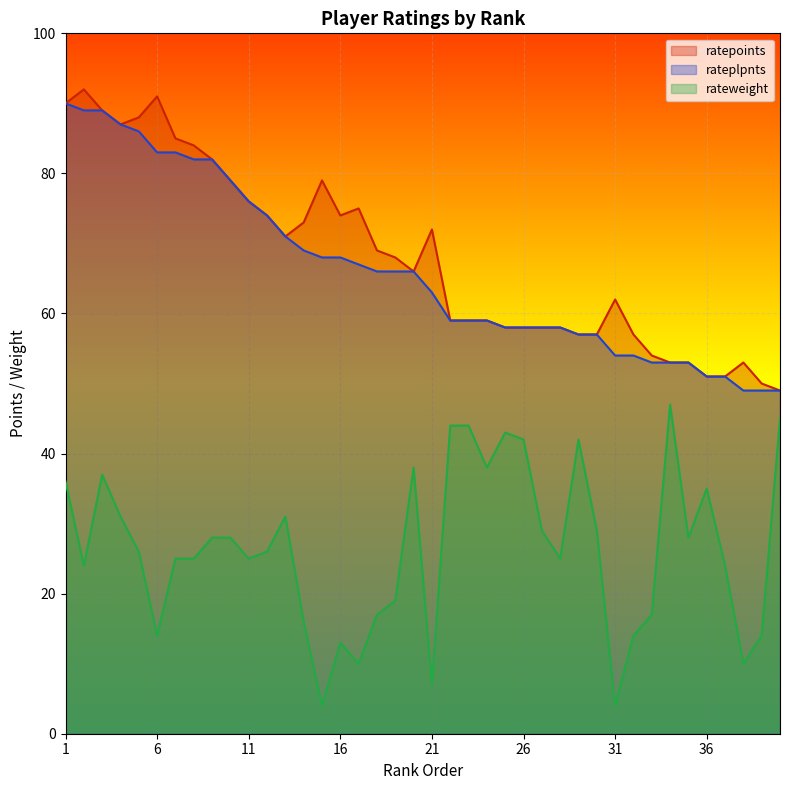

Which series has the largest total across all categories?

ratepoints